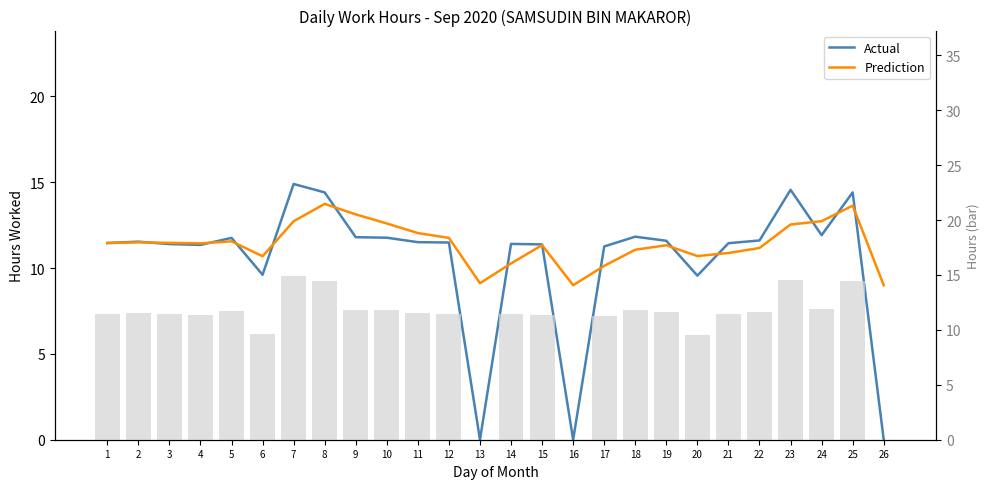

Where is Actual nearest to the value 7?

20